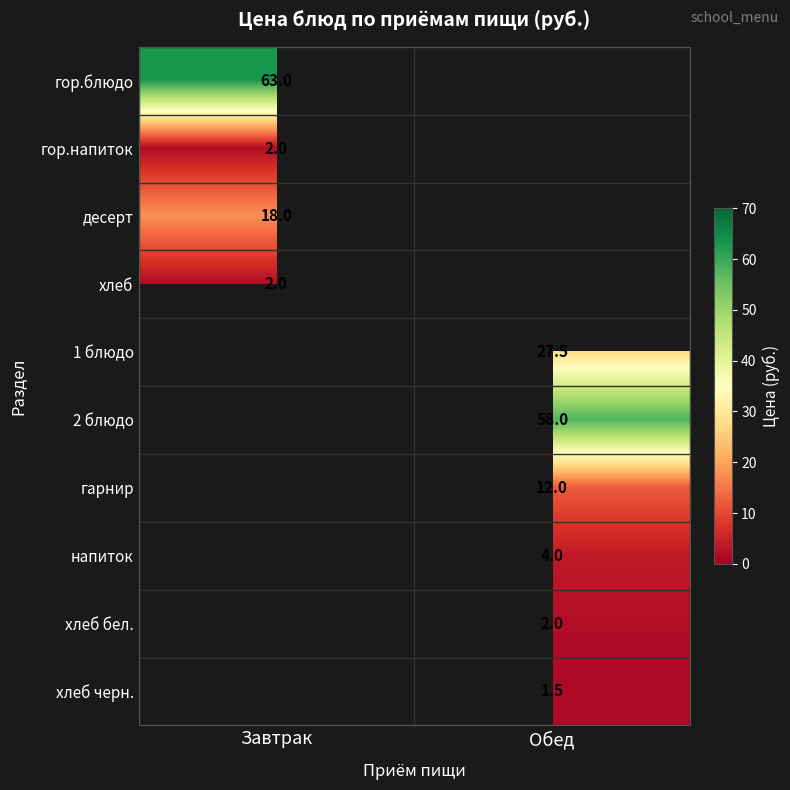

Between Обед and Завтрак, which is larger?

Завтрак